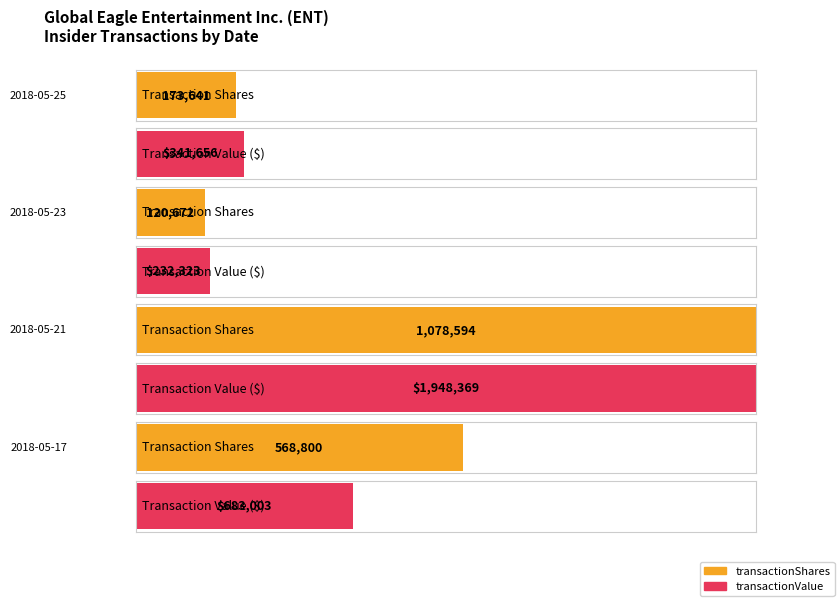

Does the chart contain any negative values?

No